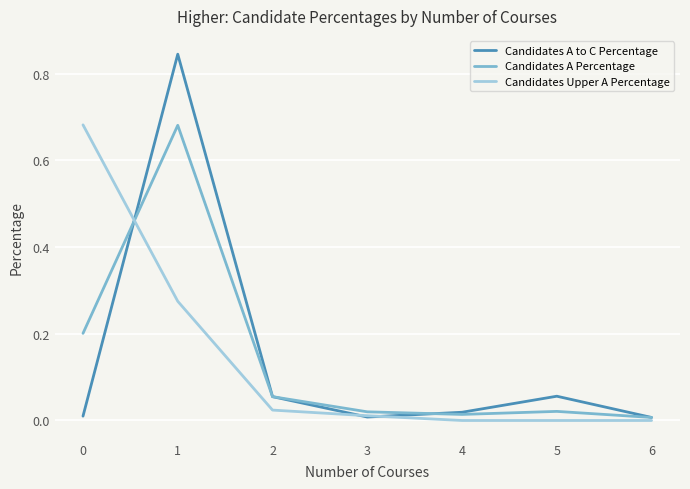

Which series has the largest range (max minus min)?

Candidates A to C Percentage